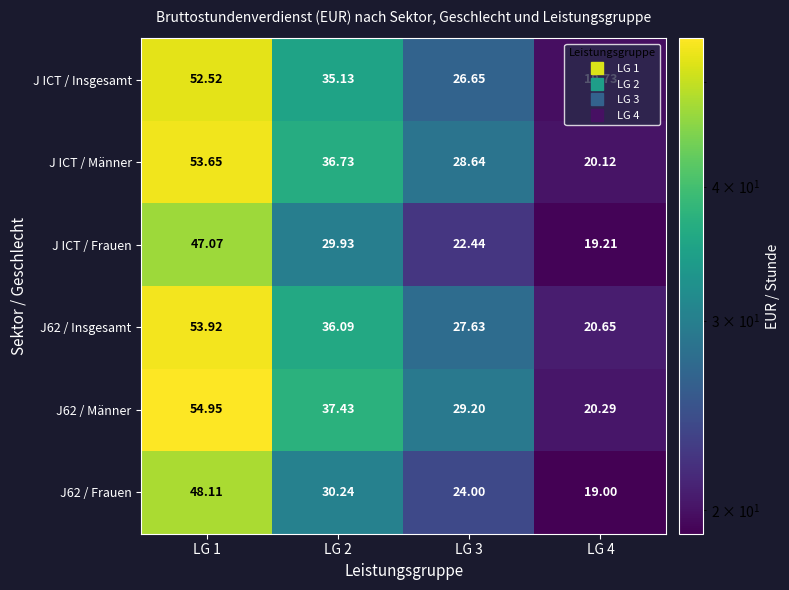

Which series has the largest total across all categories?

J62 / Männer